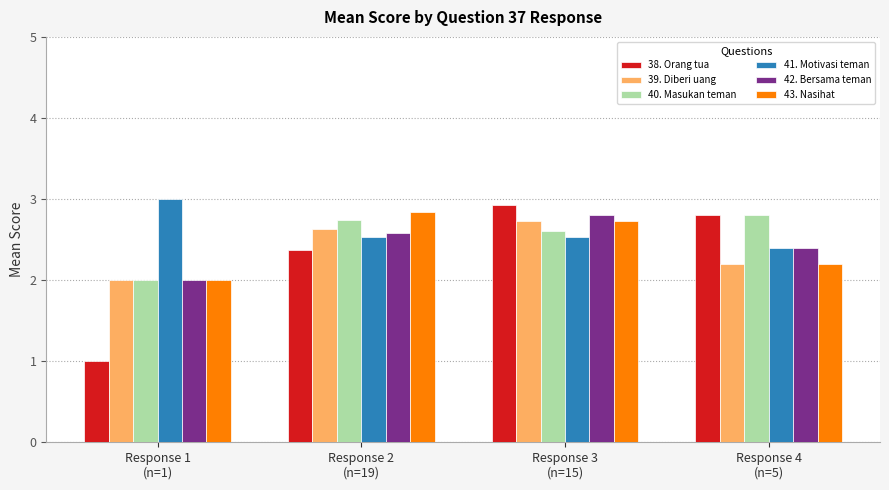

Reading right to left, transcribe all the data shown in this chart.

38. Orang tua: Response 4
(n=5)=2.8	Response 3
(n=15)=2.9	Response 2
(n=19)=2.4	Response 1
(n=1)=1.0
39. Diberi uang: Response 4
(n=5)=2.2	Response 3
(n=15)=2.7	Response 2
(n=19)=2.6	Response 1
(n=1)=2.0
40. Masukan teman: Response 4
(n=5)=2.8	Response 3
(n=15)=2.6	Response 2
(n=19)=2.7	Response 1
(n=1)=2.0
41. Motivasi teman: Response 4
(n=5)=2.4	Response 3
(n=15)=2.5	Response 2
(n=19)=2.5	Response 1
(n=1)=3.0
42. Bersama teman: Response 4
(n=5)=2.4	Response 3
(n=15)=2.8	Response 2
(n=19)=2.6	Response 1
(n=1)=2.0
43. Nasihat: Response 4
(n=5)=2.2	Response 3
(n=15)=2.7	Response 2
(n=19)=2.8	Response 1
(n=1)=2.0